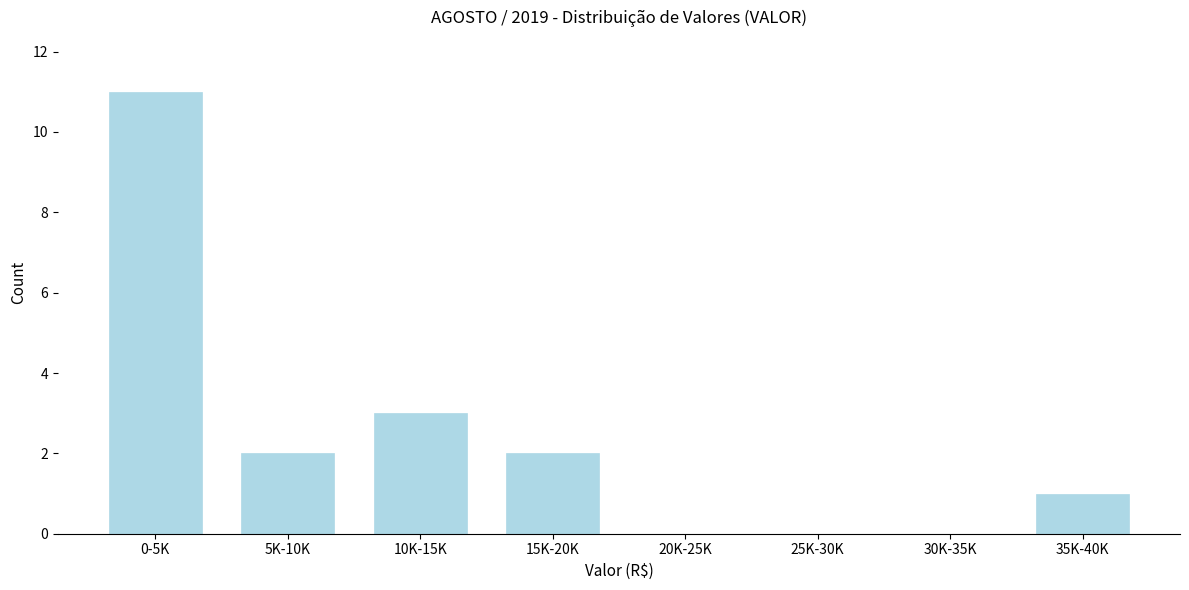

Reading left to right, what are all the values shown in this chart?

0-5K=11	5K-10K=2	10K-15K=3	15K-20K=2	20K-25K=0	25K-30K=0	30K-35K=0	35K-40K=1